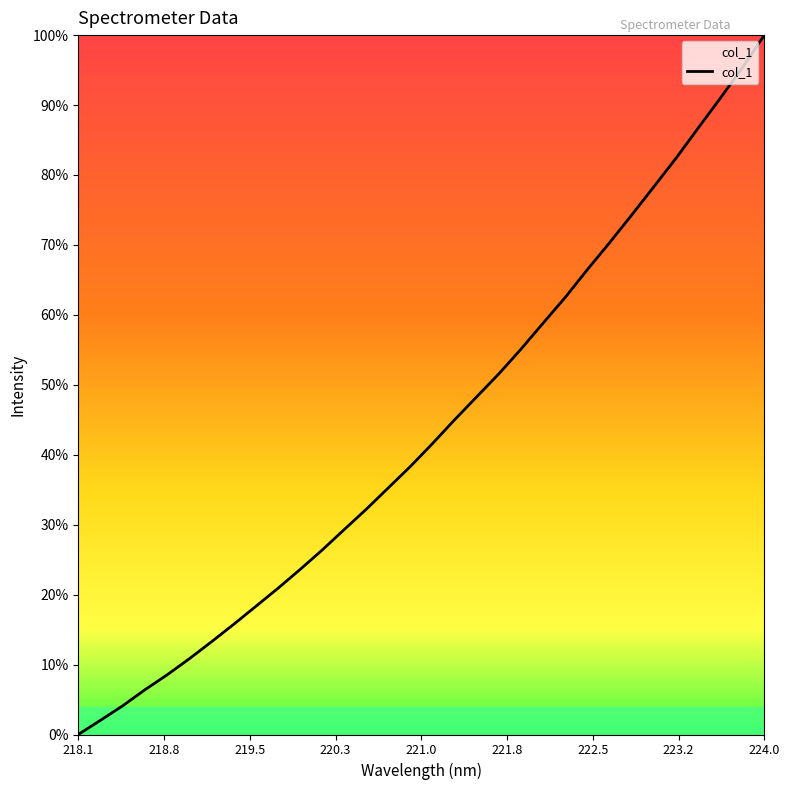

Does the chart display data point markers on the line(s)?

No